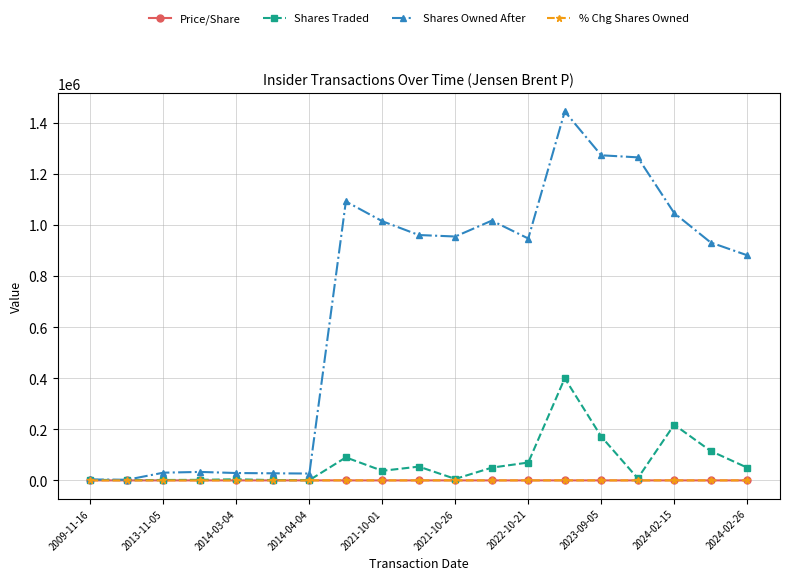

What are all the series names shown in the legend?

Price/Share, Shares Traded, Shares Owned After, % Chg Shares Owned